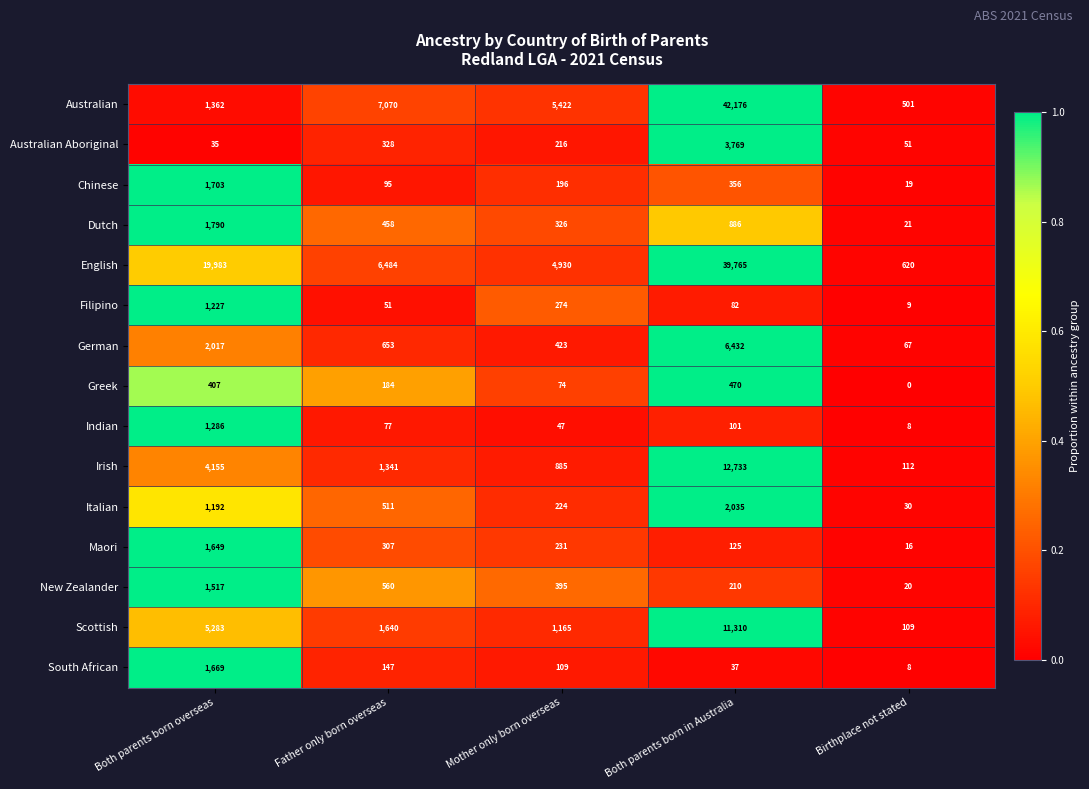

Rank the series at Father only born overseas from lowest to highest value.

Filipino, Indian, Chinese, South African, Greek, Maori, Australian Aboriginal, Dutch, Italian, New Zealander, German, Irish, Scottish, English, Australian